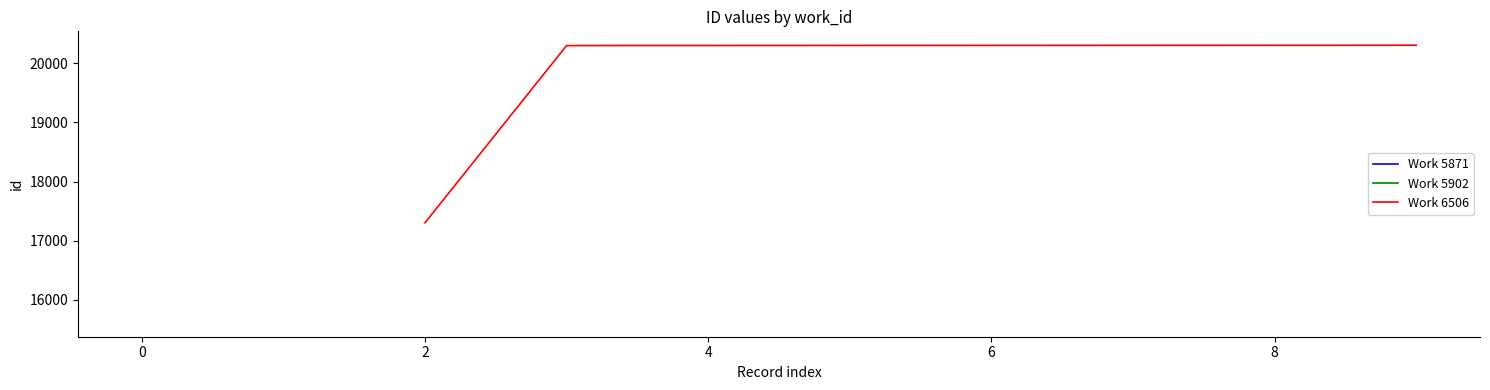

The value of Work 6506 at 6 is 28097. True or false?

False